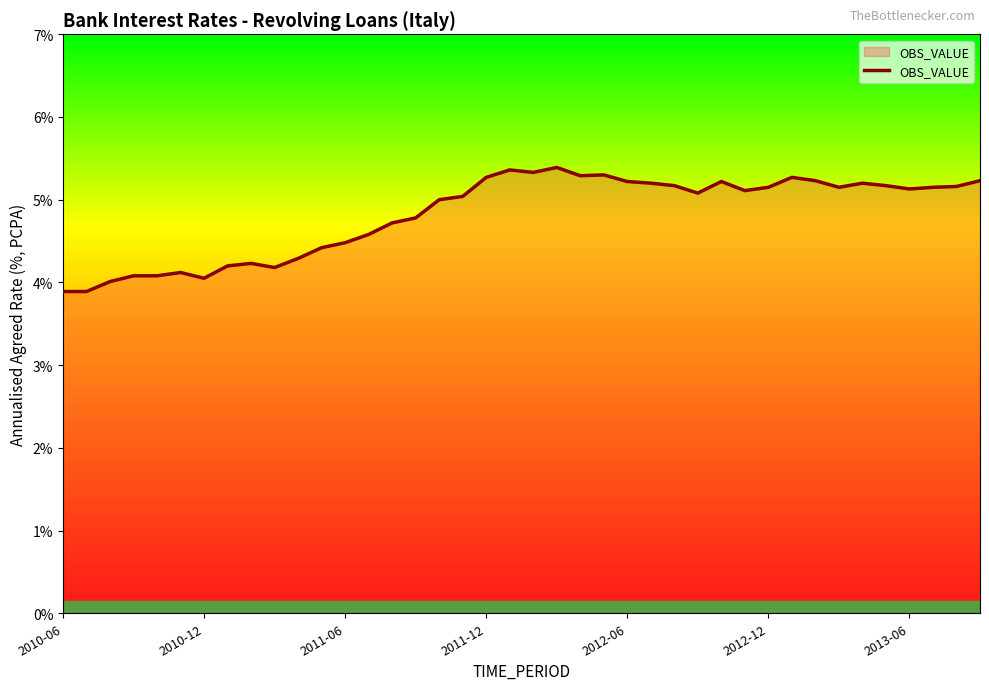

How many lines are shown in the chart?

1